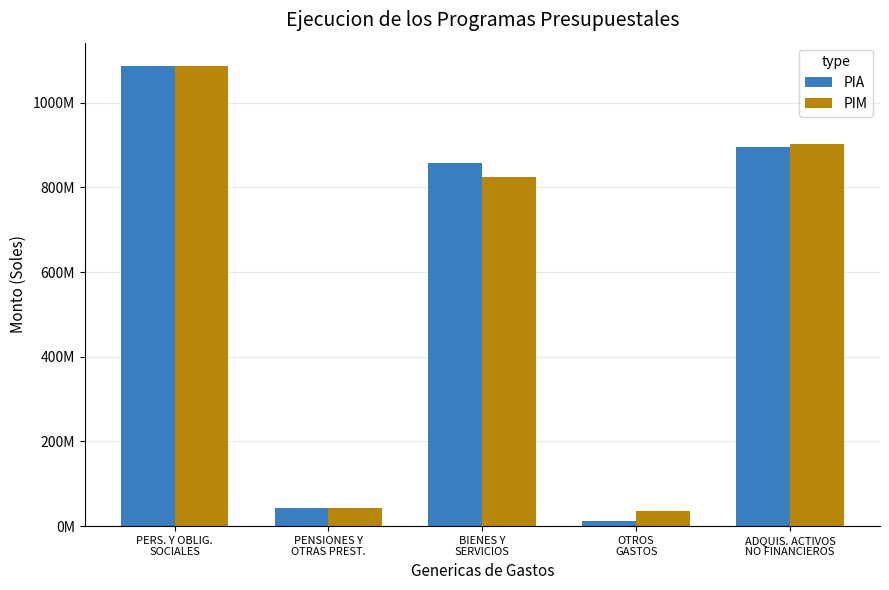

What is the difference between the PIA values at OTROS
GASTOS and ADQUIS. ACTIVOS
NO FINANCIEROS?

884658712